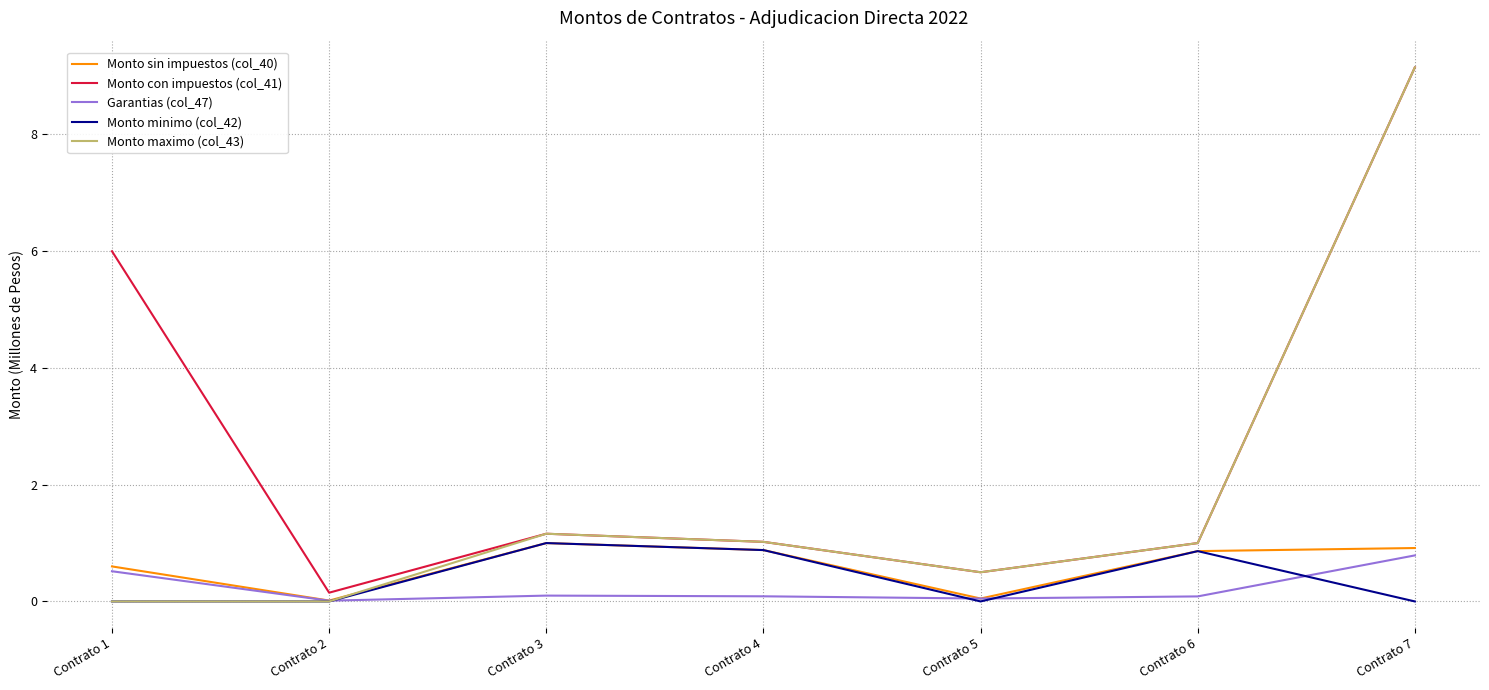

Which series has the largest total across all categories?

Monto con impuestos (col_41)